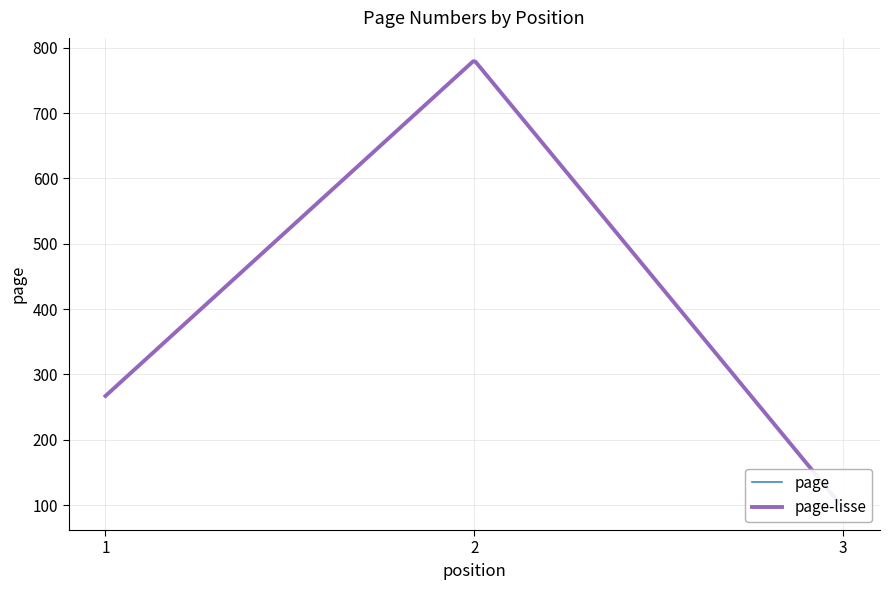

How many lines are shown in the chart?

1